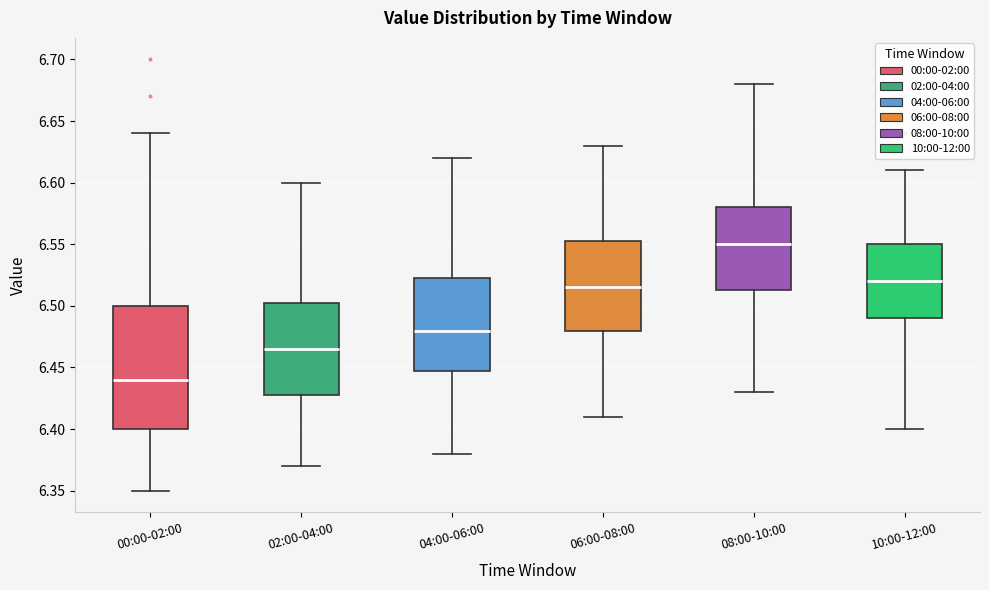

Reading left to right, transcribe this box plot: for each box, give where its median line is, the range the box spans, and where its two whiskers end, as read against the y-axis. The values are not printed on the chart, so give them approximately, as read against the axis.

00:00-02:00: median 6.440, box 6.400 to 6.500, whiskers 6.350 to 6.640
02:00-04:00: median 6.465, box 6.430 to 6.505, whiskers 6.370 to 6.600
04:00-06:00: median 6.480, box 6.450 to 6.525, whiskers 6.380 to 6.620
06:00-08:00: median 6.515, box 6.480 to 6.555, whiskers 6.410 to 6.630
08:00-10:00: median 6.550, box 6.515 to 6.580, whiskers 6.430 to 6.680
10:00-12:00: median 6.520, box 6.490 to 6.550, whiskers 6.400 to 6.610